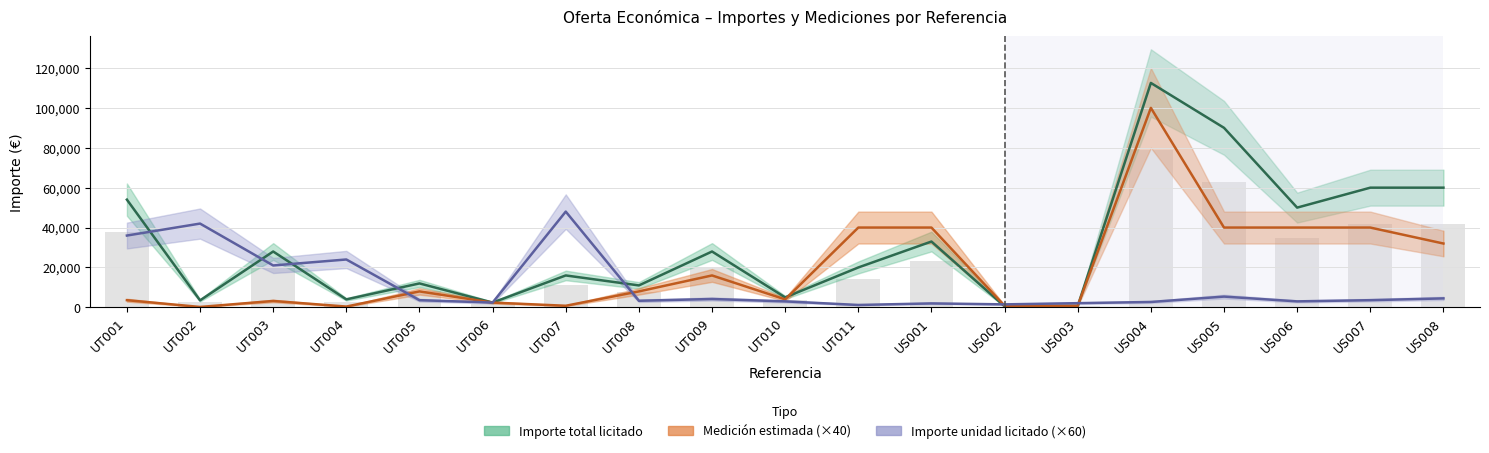

What is the average value of the Importe total licitado series?

31084